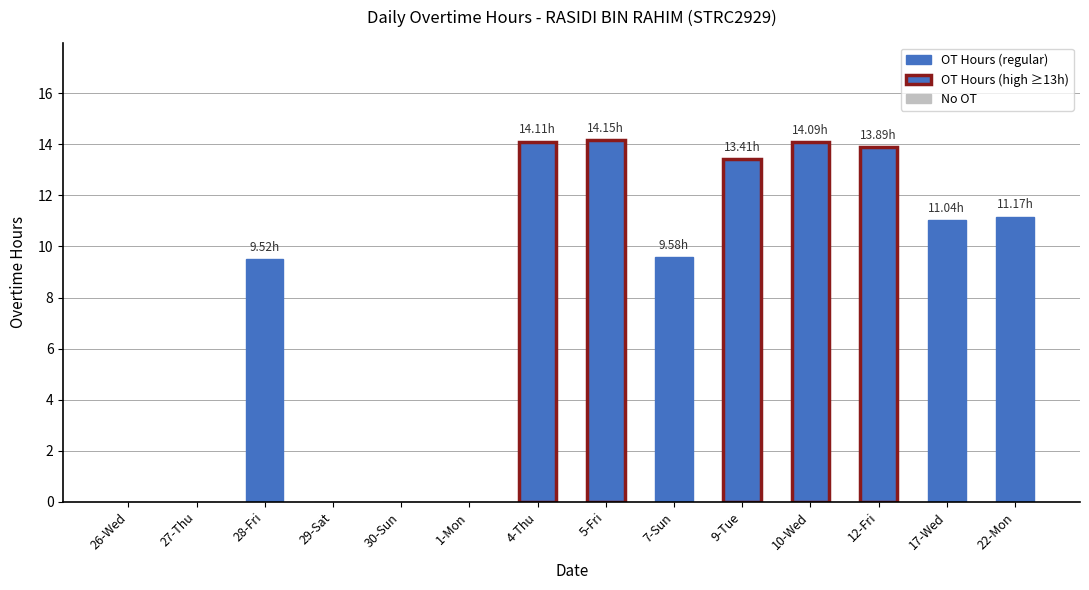

True or false: the data shows -8.3 at 27-Thu.

False